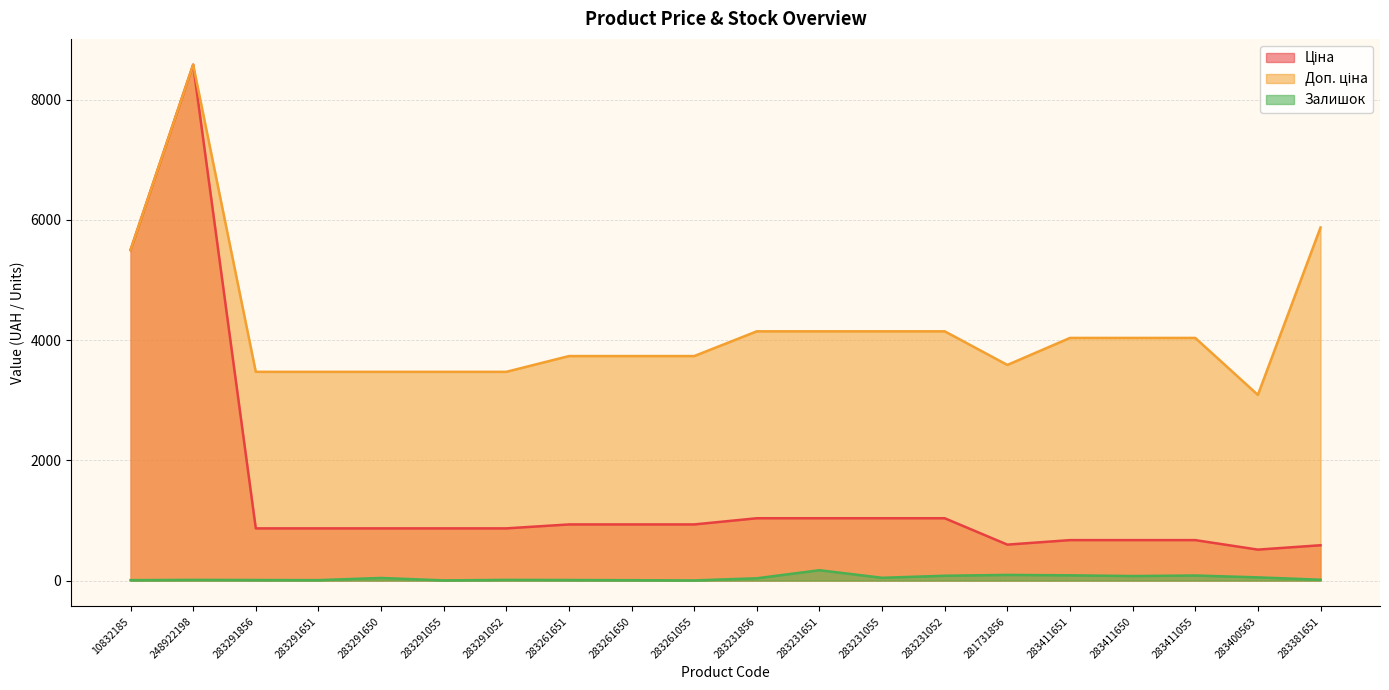

Which category has the lowest value in the Доп. ціна series?

283400563